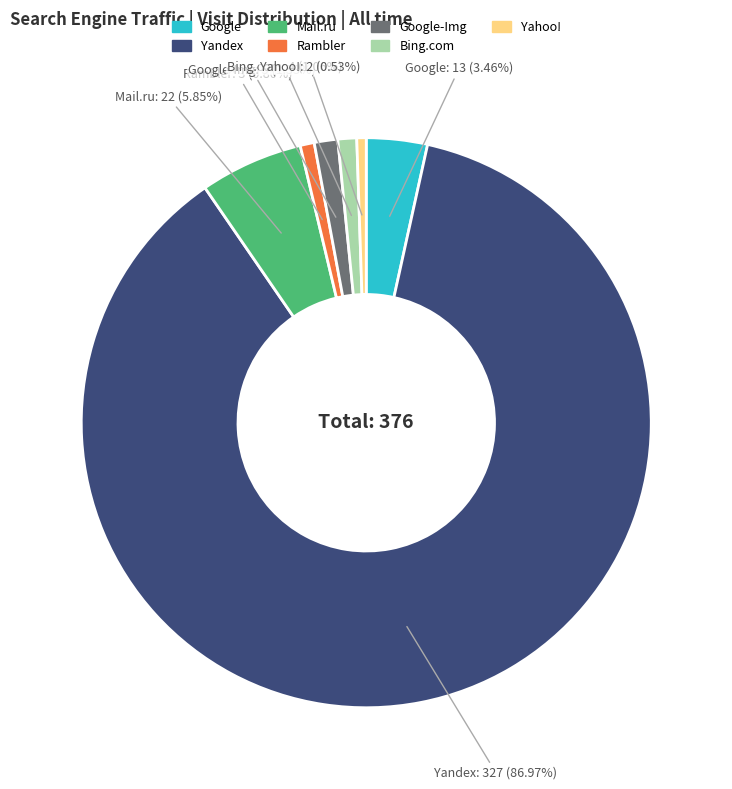

To the nearest percent, what is the average slice percentage?

14%